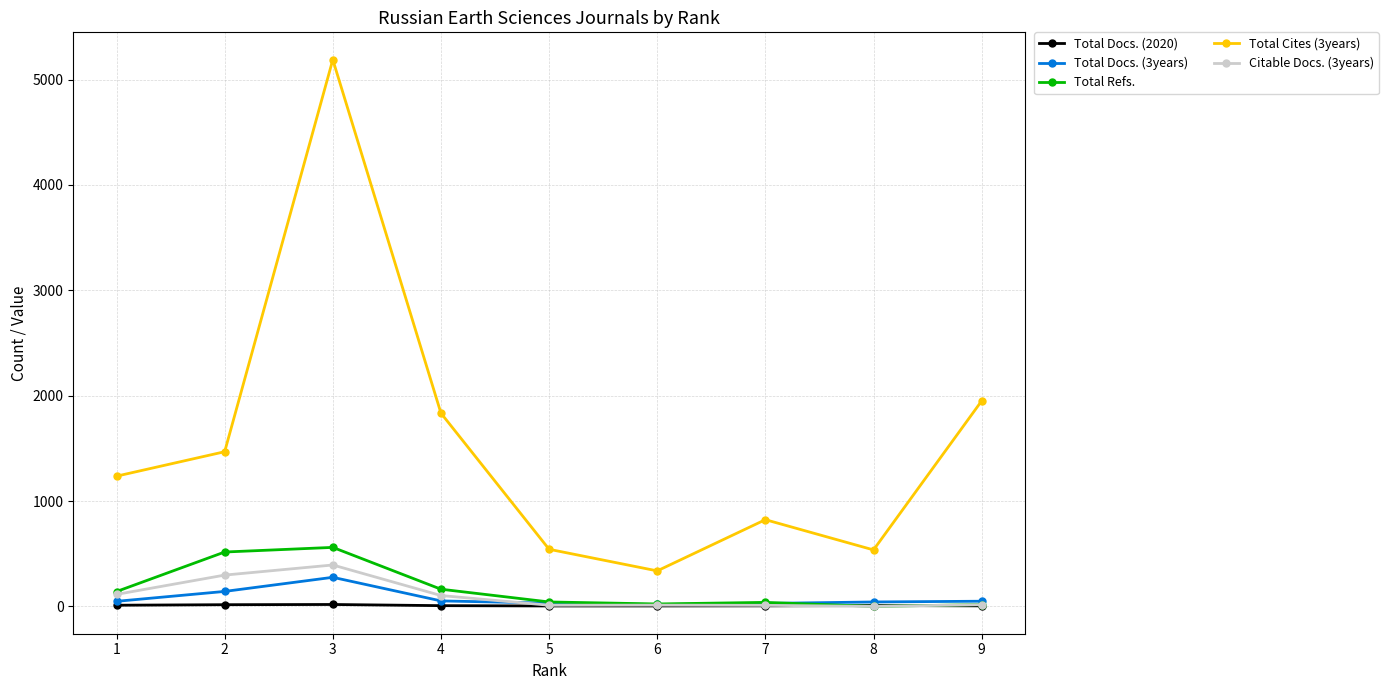

True or false: Total Cites (3years) and Total Docs. (3years) cross at least once.

False